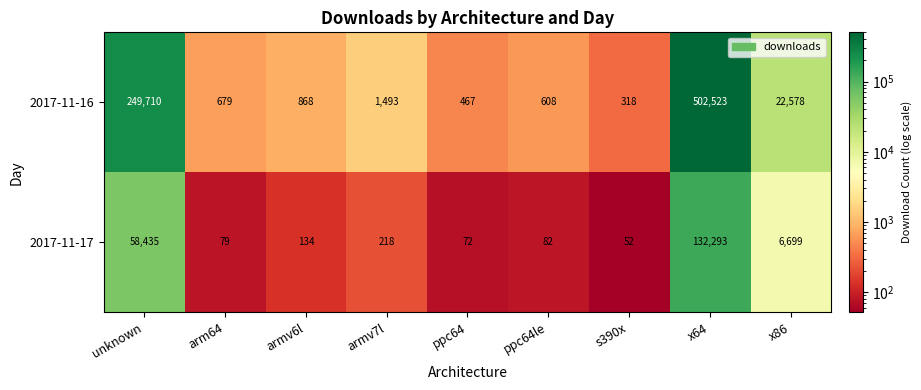

Which series changed the most between unknown and ppc64?

2017-11-16